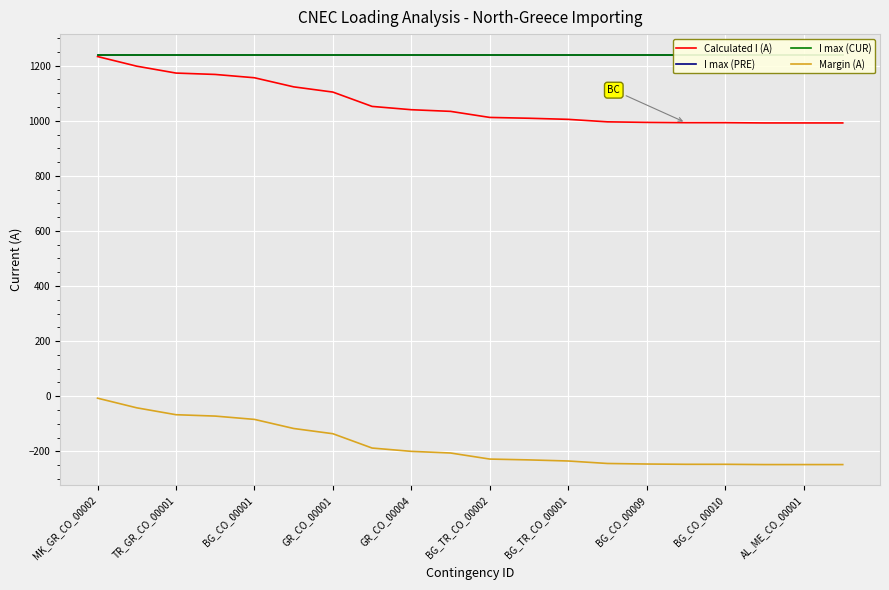

Which series has the largest total across all categories?

I max (PRE)